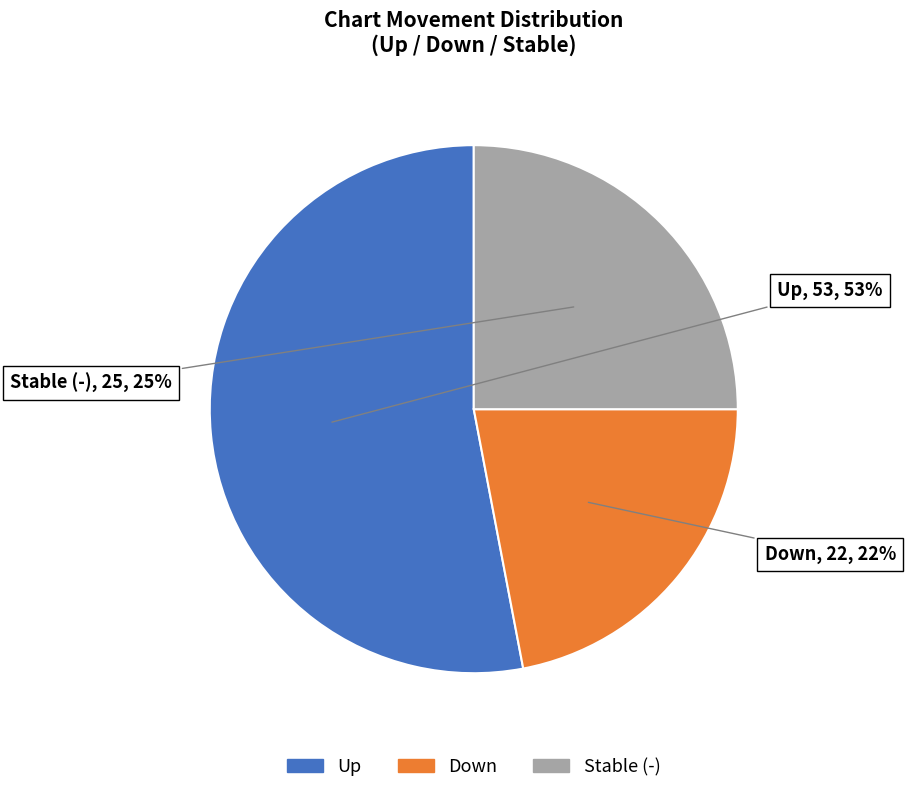

Count the number of slices in the pie.

3